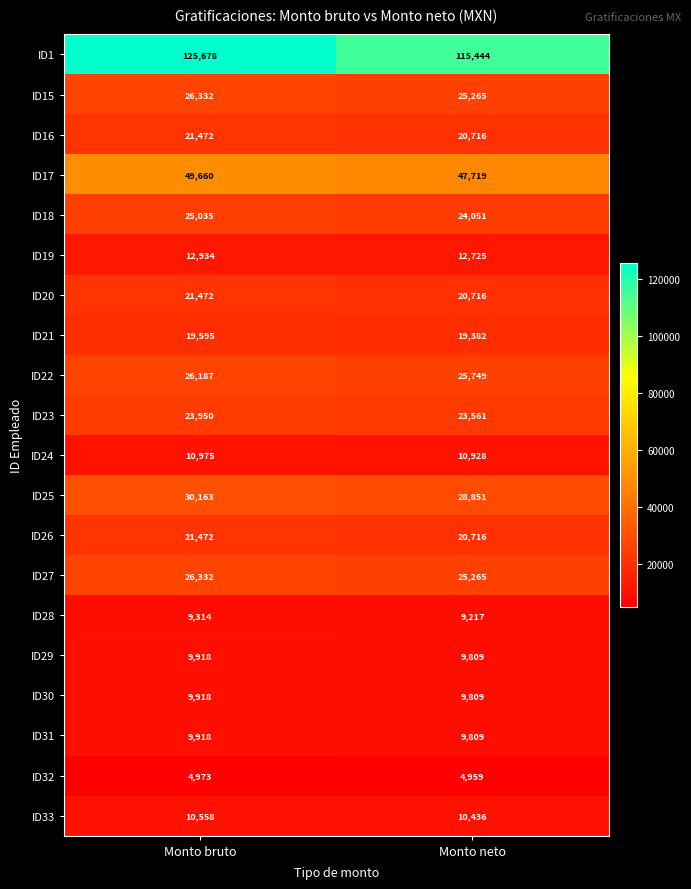

At which category does the chart reach its minimum across all series?

Monto neto